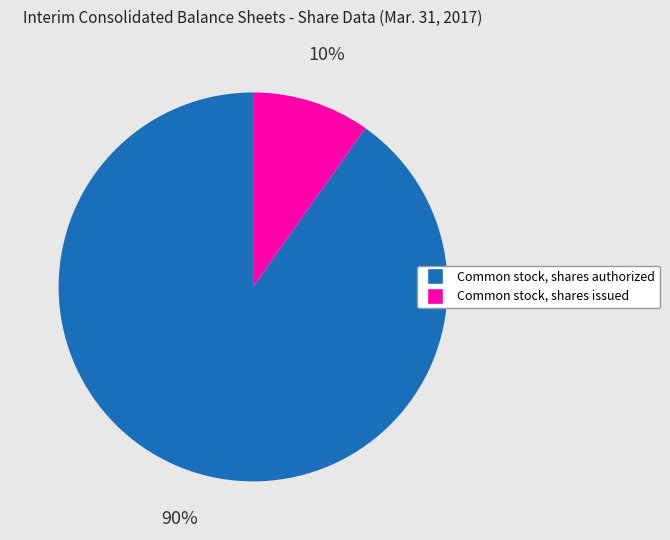

Combined, do Common stock, shares issued and Common stock, shares authorized account for over 50%?

Yes